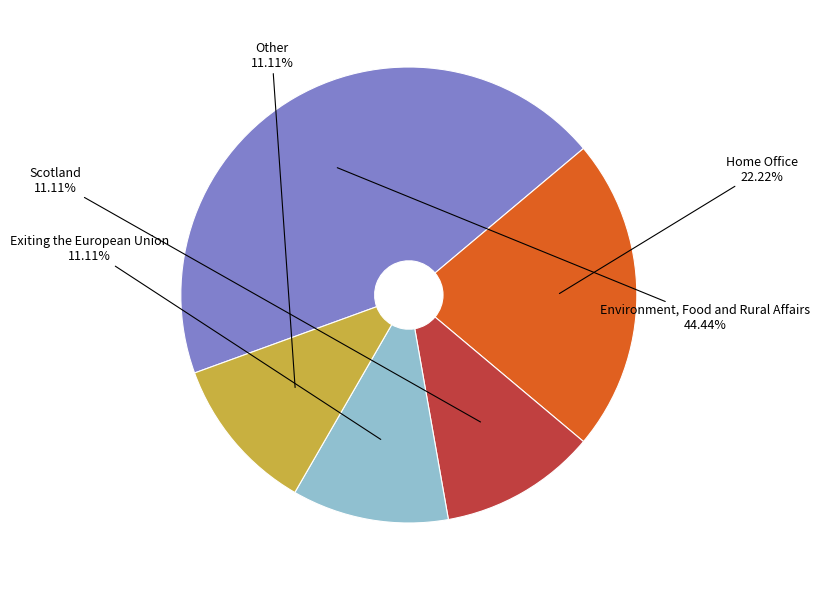

What is the largest slice in the pie chart?

Environment, Food and Rural Affairs